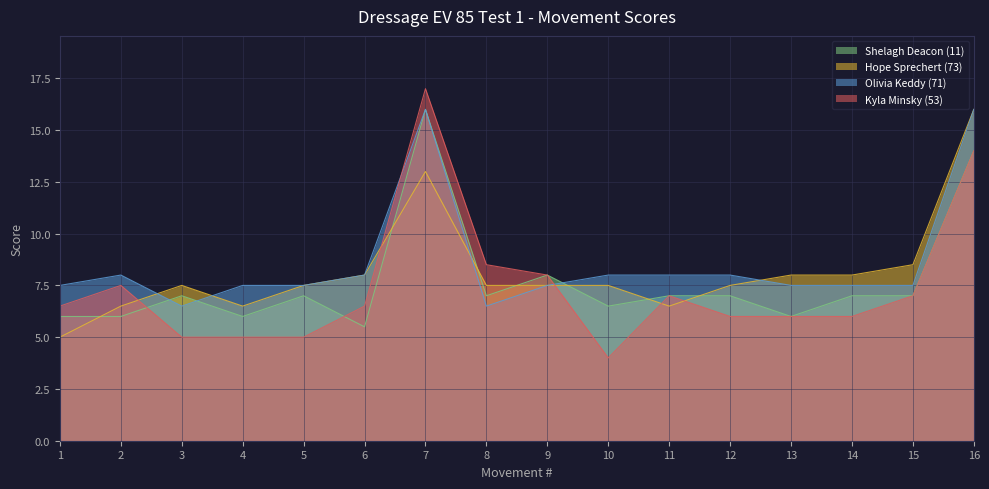

What is the smallest value displayed?

4.0